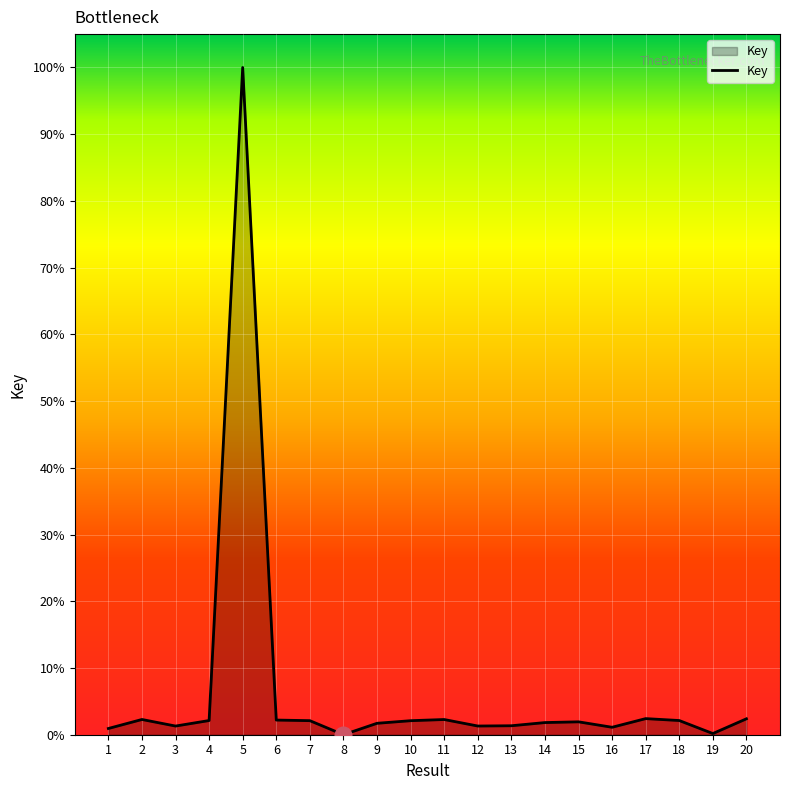

Does the chart have visible grid lines?

Yes